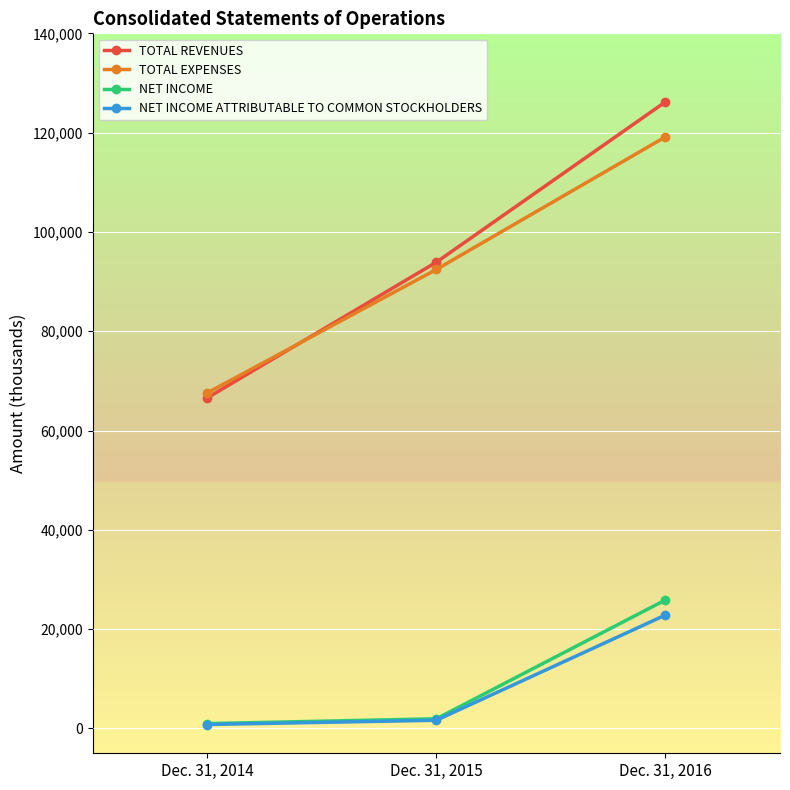

How many data points in NET INCOME ATTRIBUTABLE TO COMMON STOCKHOLDERS are less than 1651?

1